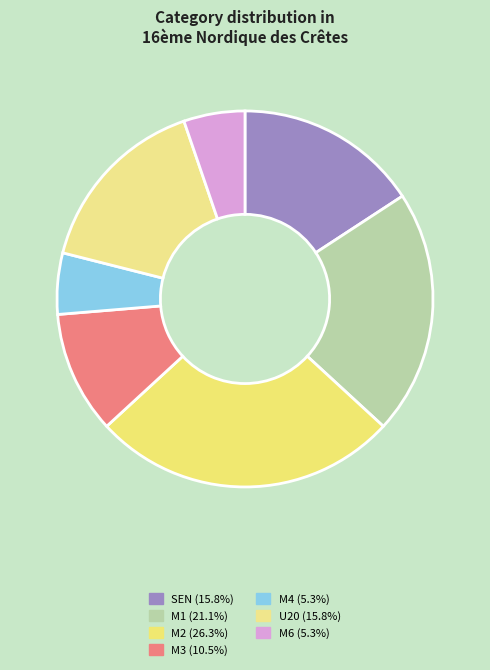

Combined, what portion of the pie is M6 and M2?

31.6%